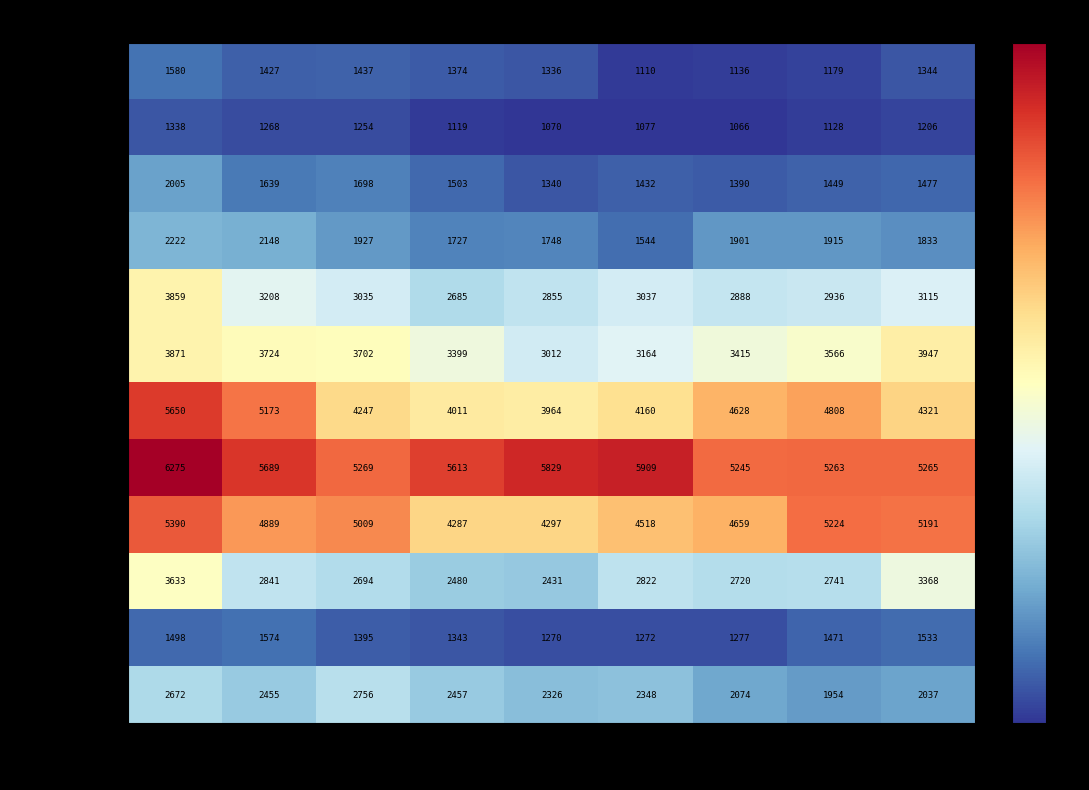

At which label does July first exceed 4321?

2010